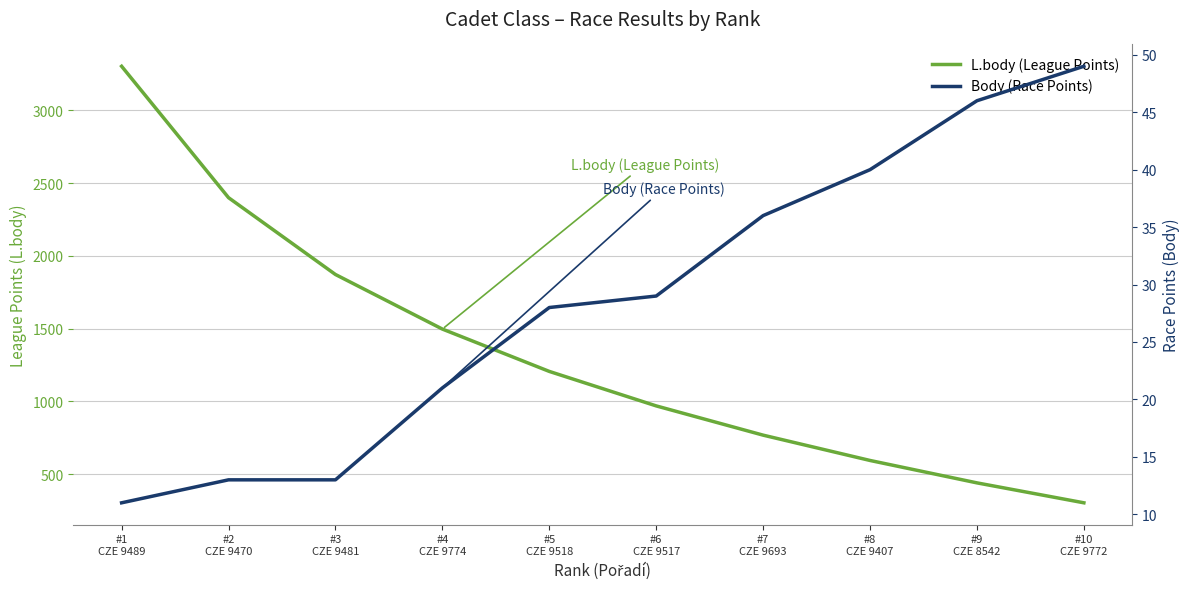

True or false: L.body (League Points) and Body (Race Points) cross at least once.

False